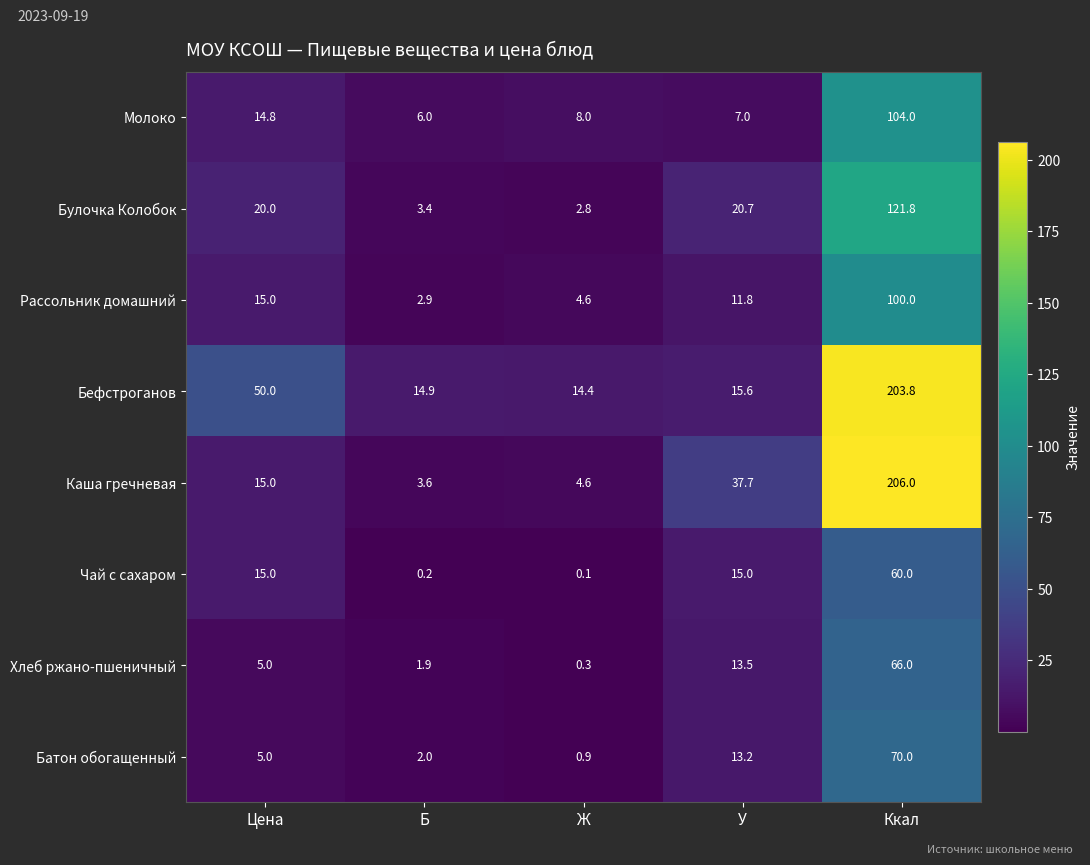

At Ккал, list the series in order from largest to smallest.

Каша гречневая, Бефстроганов, Булочка Колобок, Молоко, Рассольник домашний, Батон обогащенный, Хлеб ржано-пшеничный, Чай с сахаром